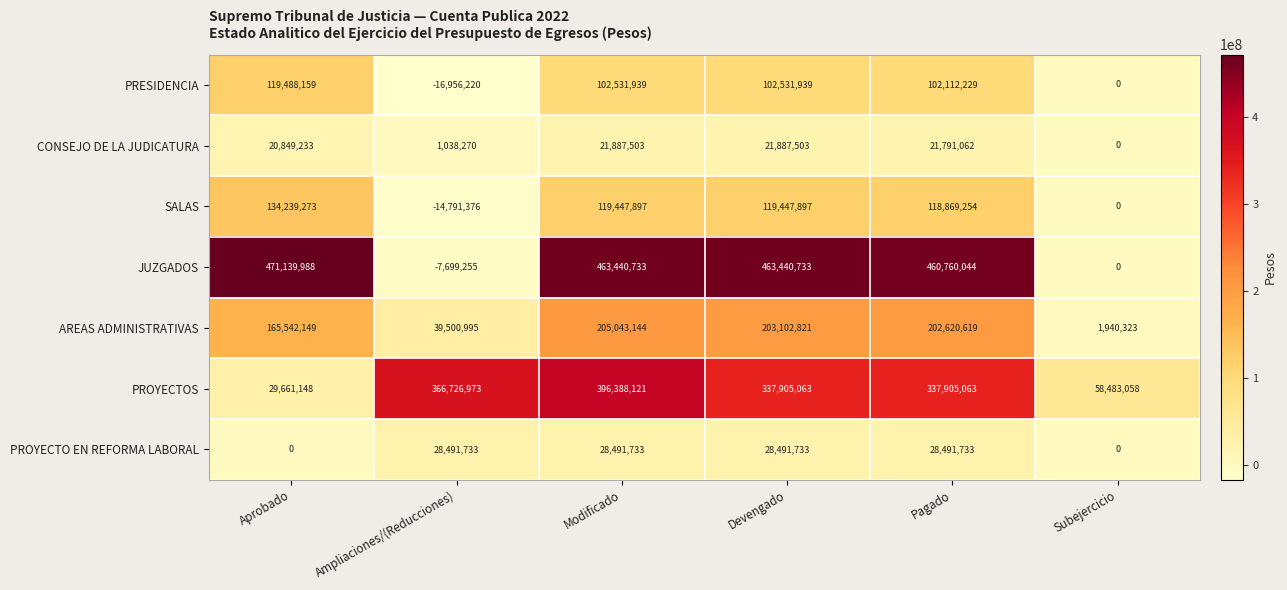

How many distinct data groups are displayed?

7